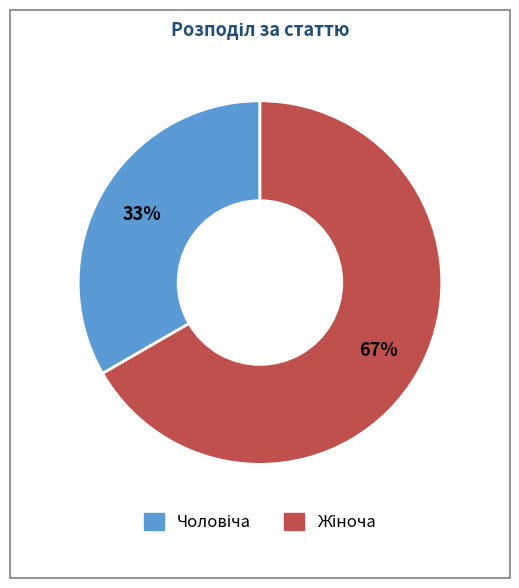

How many slices are in this pie chart?

2